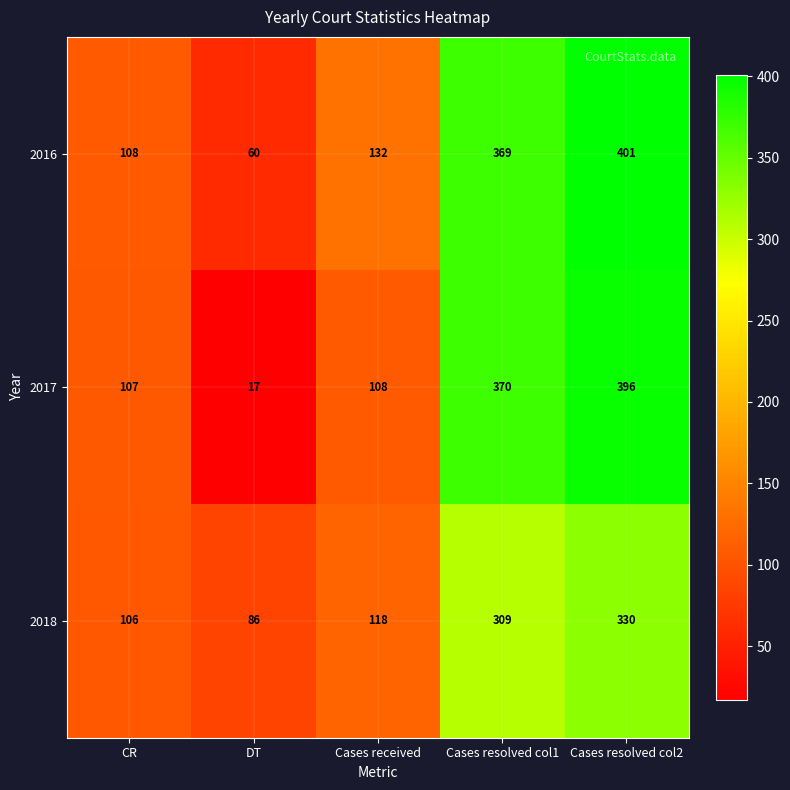

Rank the series at Cases resolved col1 from lowest to highest value.

2018, 2016, 2017